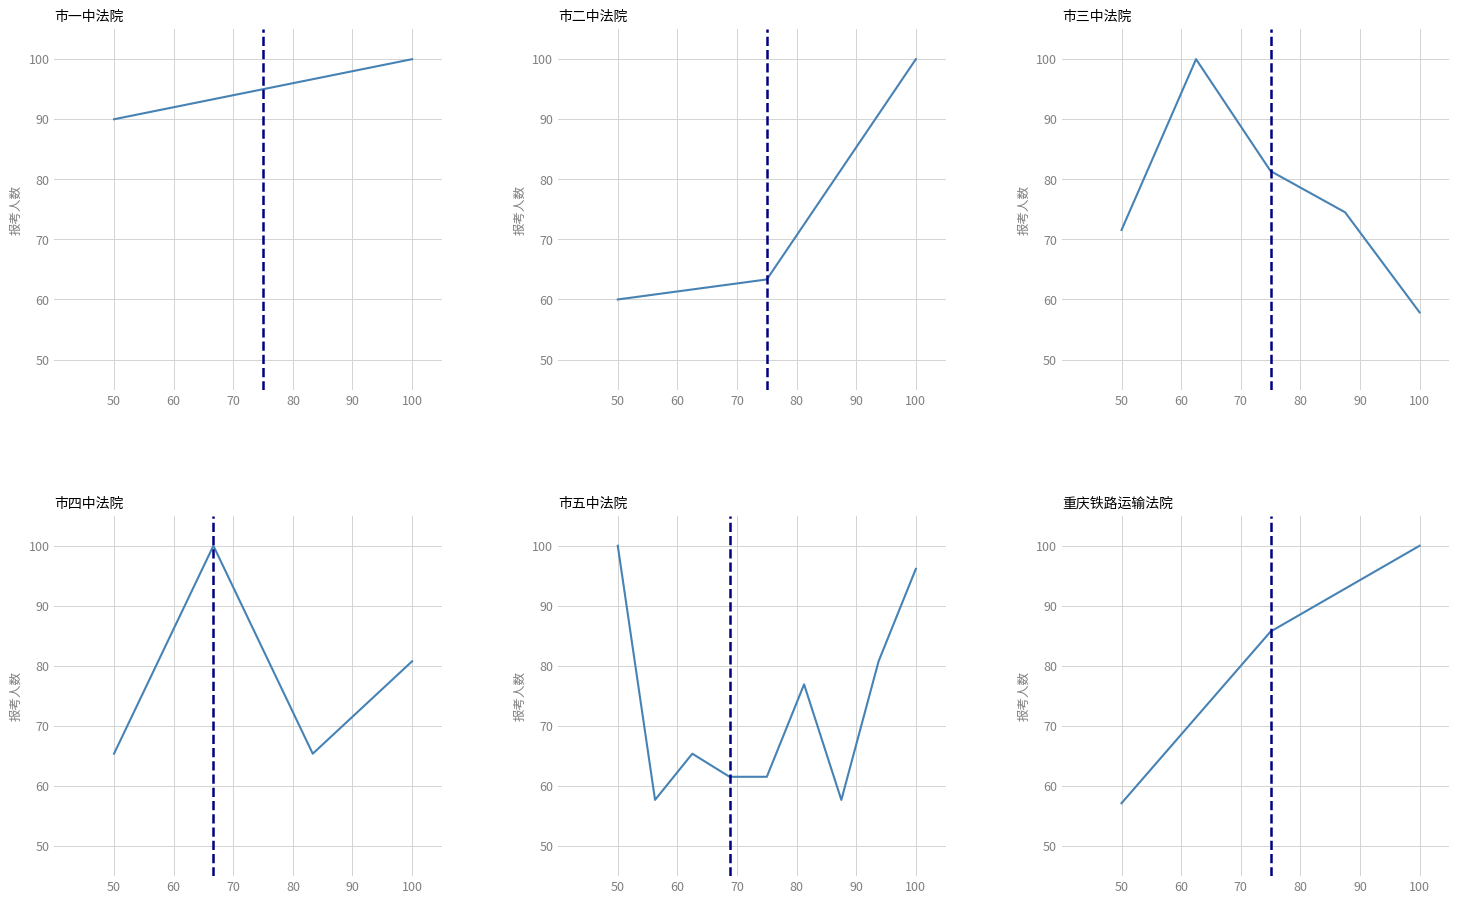

What is the value of the 1st point from the left?

57.1